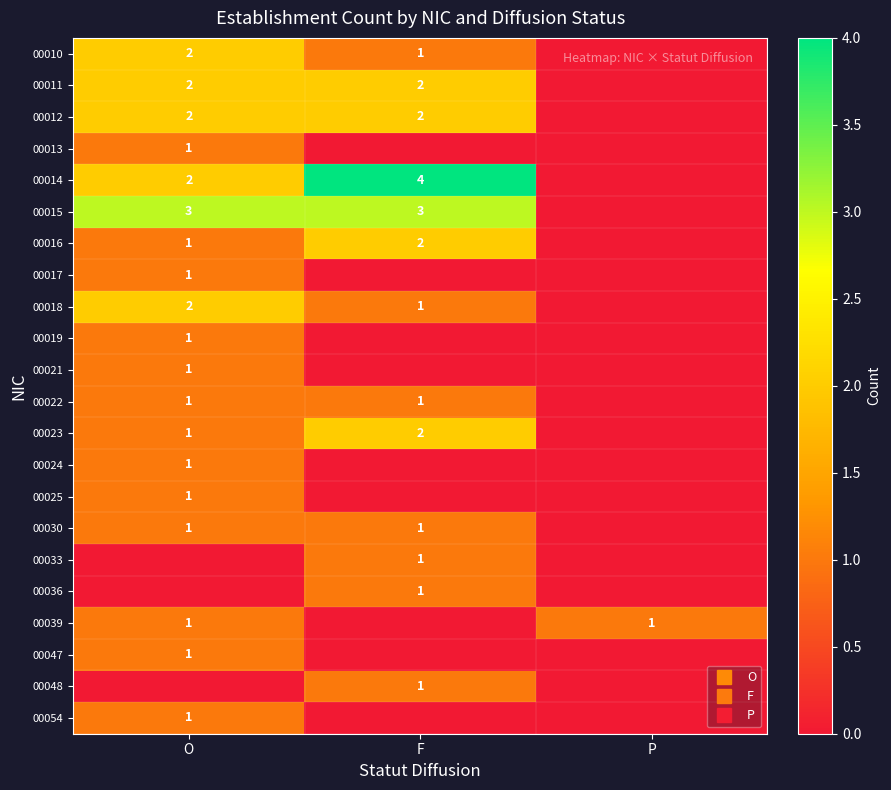

Which series has the largest total across all categories?

00014